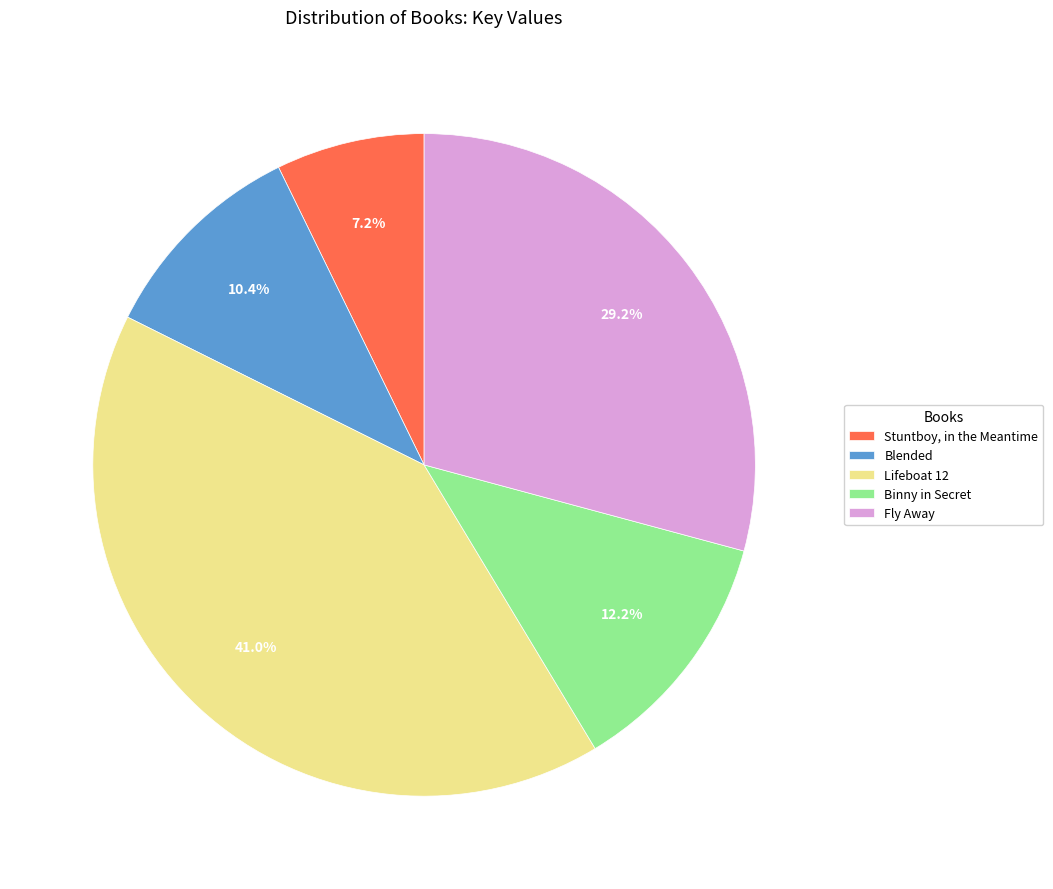

Does any single category account for the majority?

No